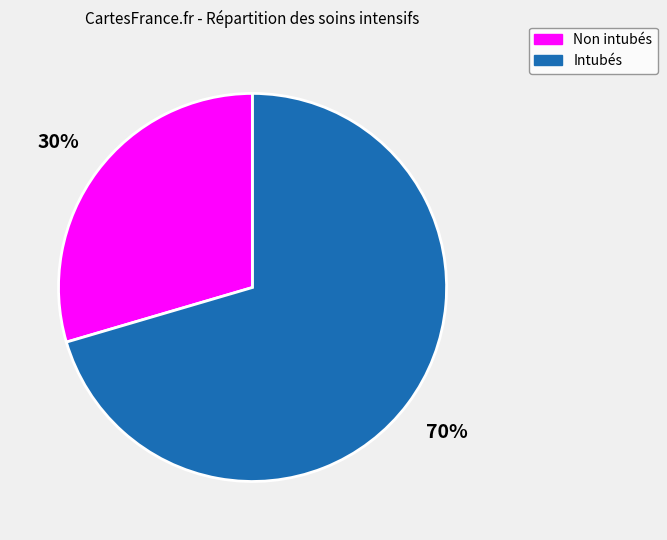

To the nearest percent, what is the average slice percentage?

50%